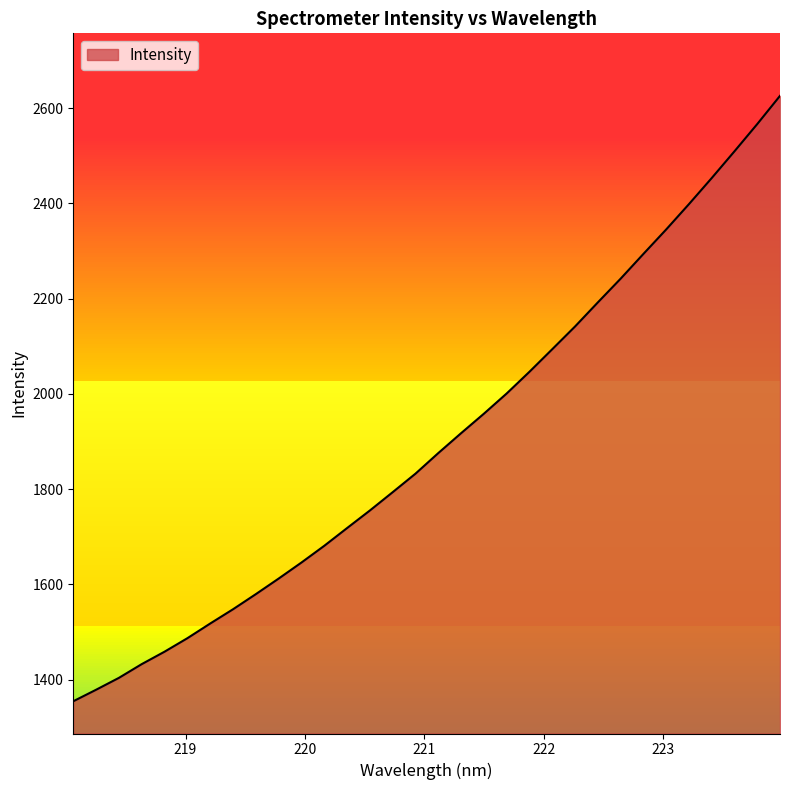

What is the greatest value displayed?

2625.9